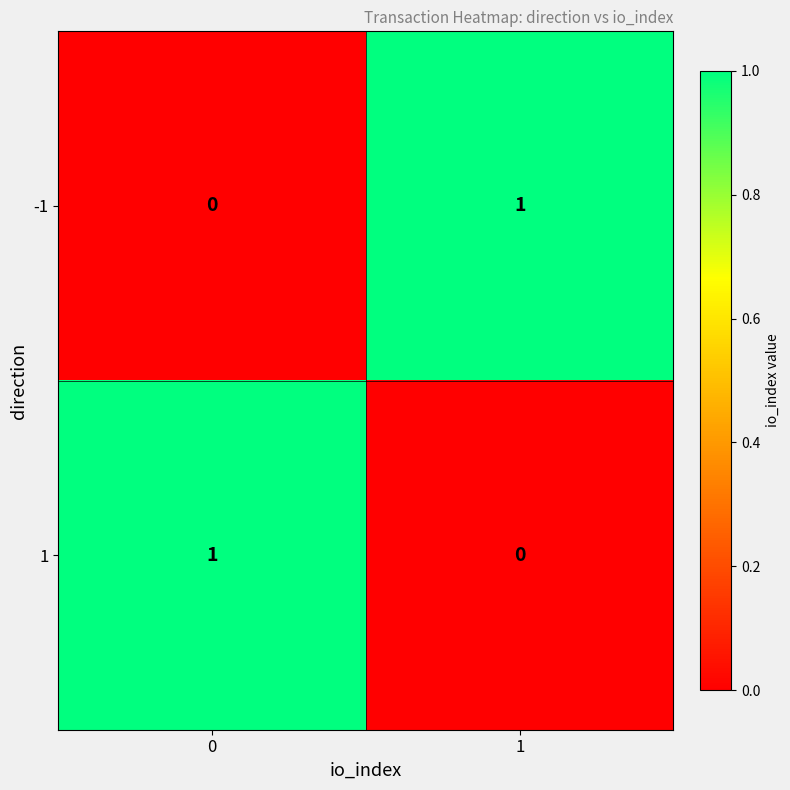

True or false: -1 has a value of 1 at 0.

False